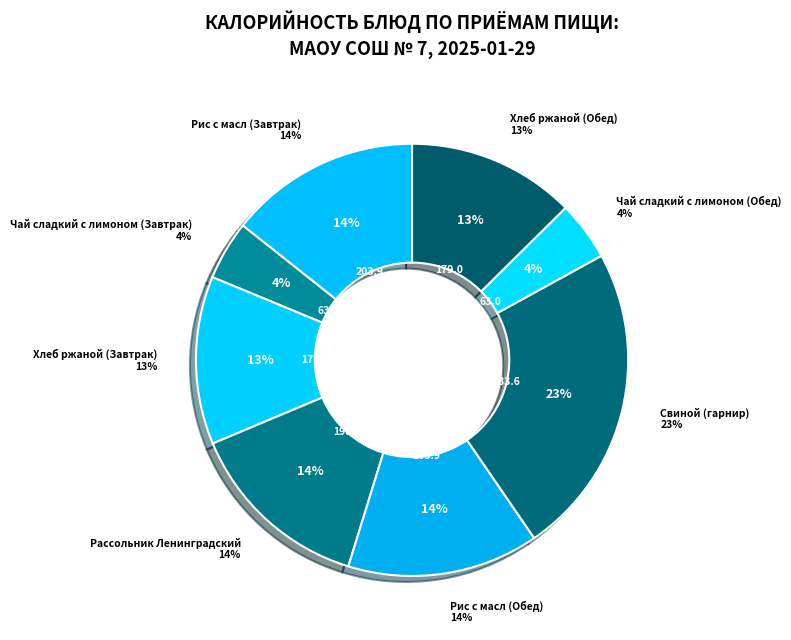

To the nearest percent, what is the difference between the Хлеб ржаной (Обед) and Чай сладкий с лимоном (Обед) slice percentages?

8%